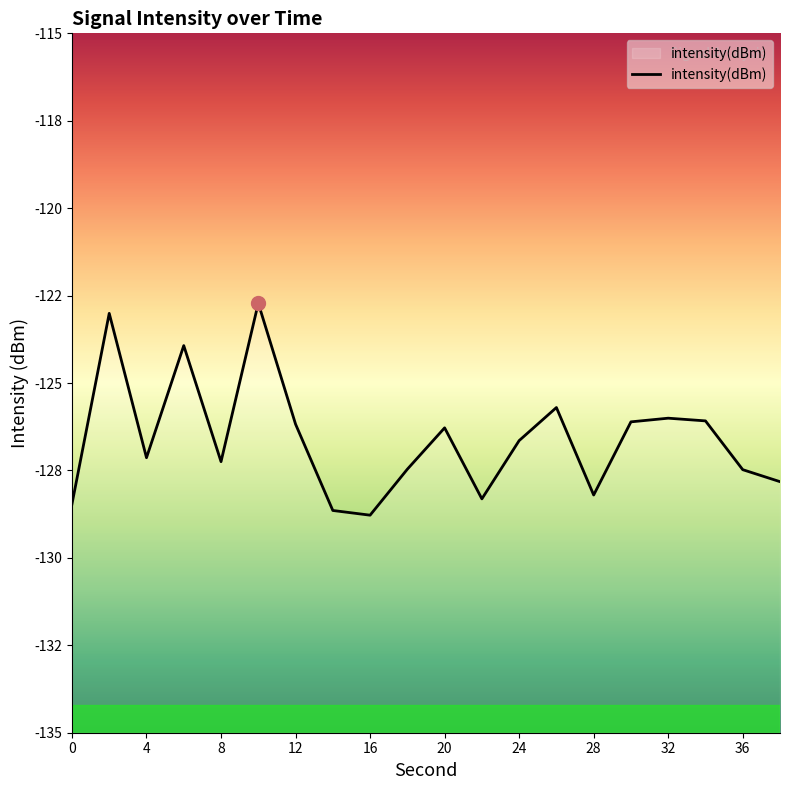

The value at 2 is -123.0. True or false?

True